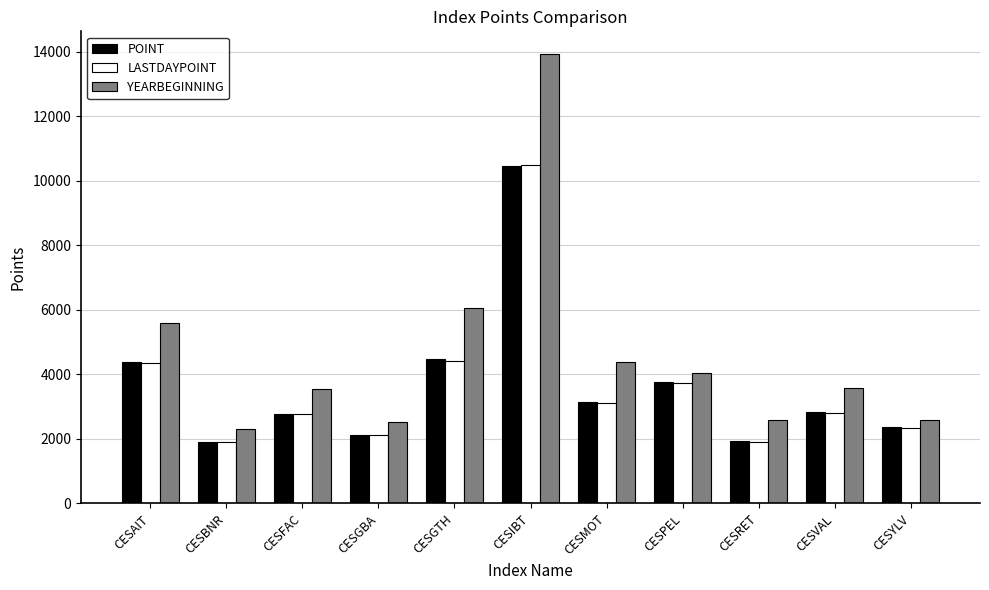

What is the greatest value displayed?

13929.5